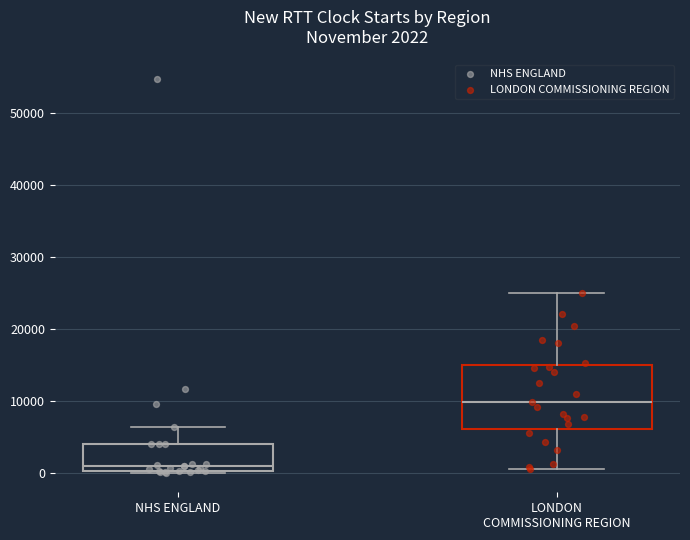

Which box is the tallest, from its lower edge to its upper edge?

LONDON COMMISSIONING REGION